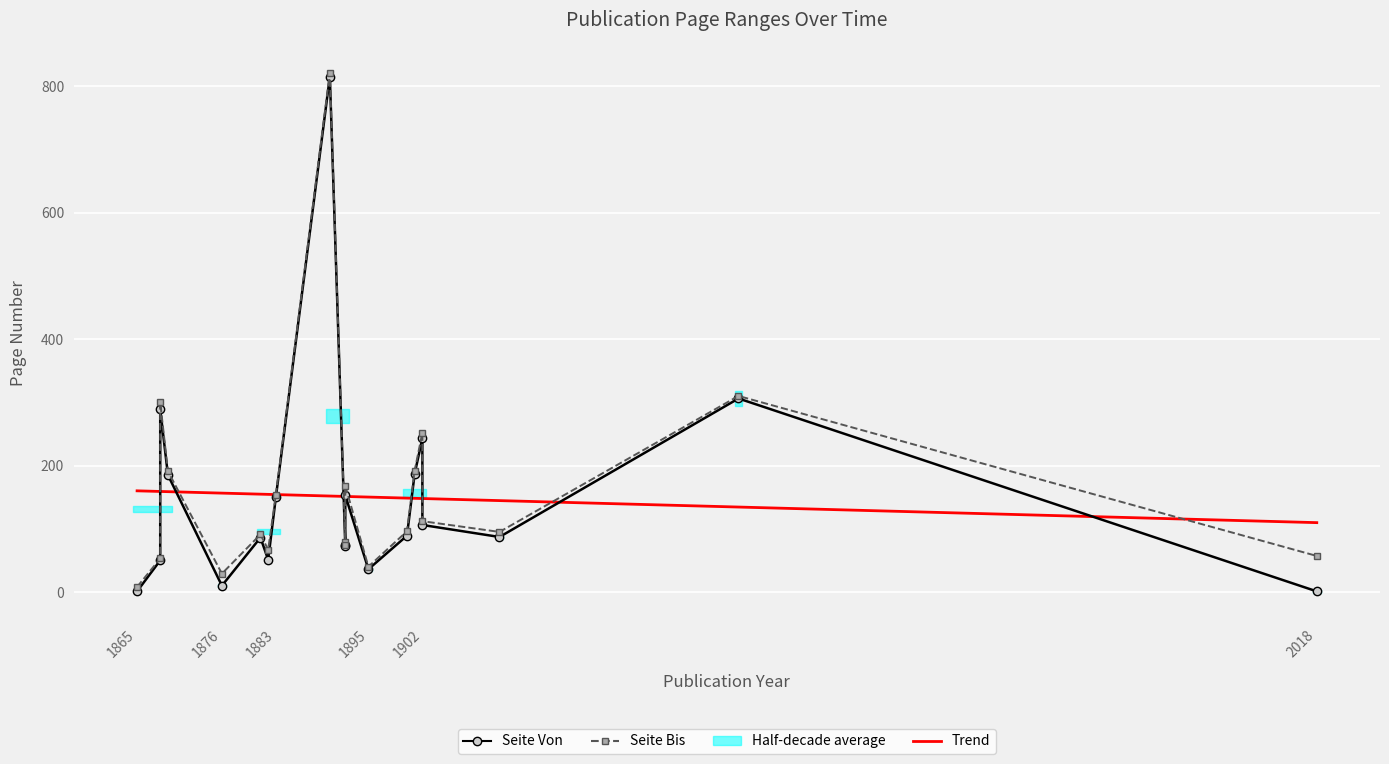

At which category is the sum across all series the highest?

1890